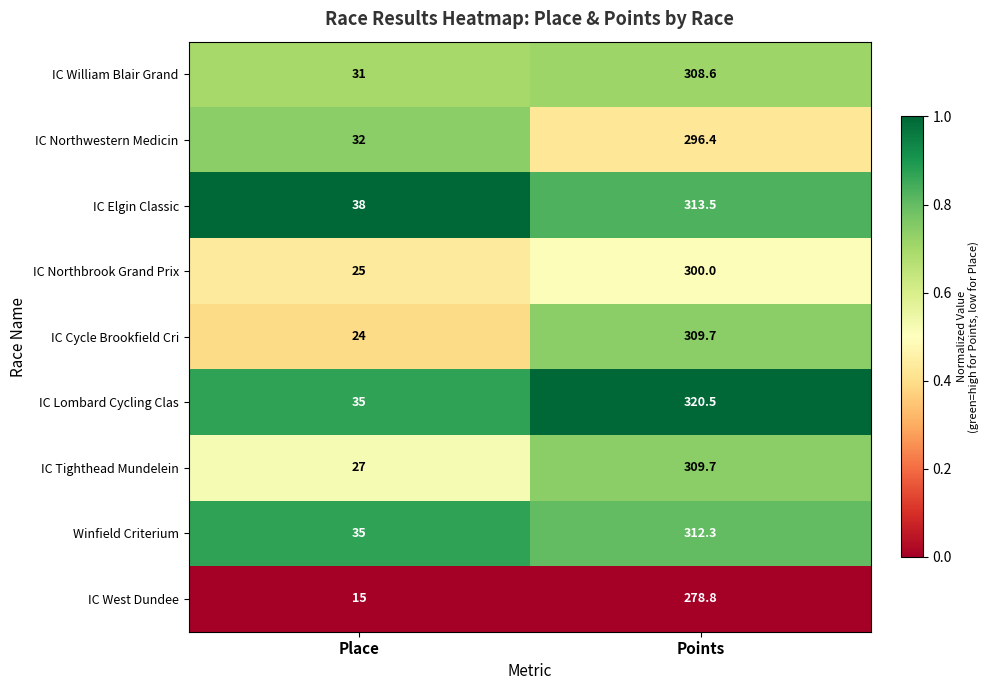

Which series has the widest spread of values?

IC Cycle Brookfield Cri